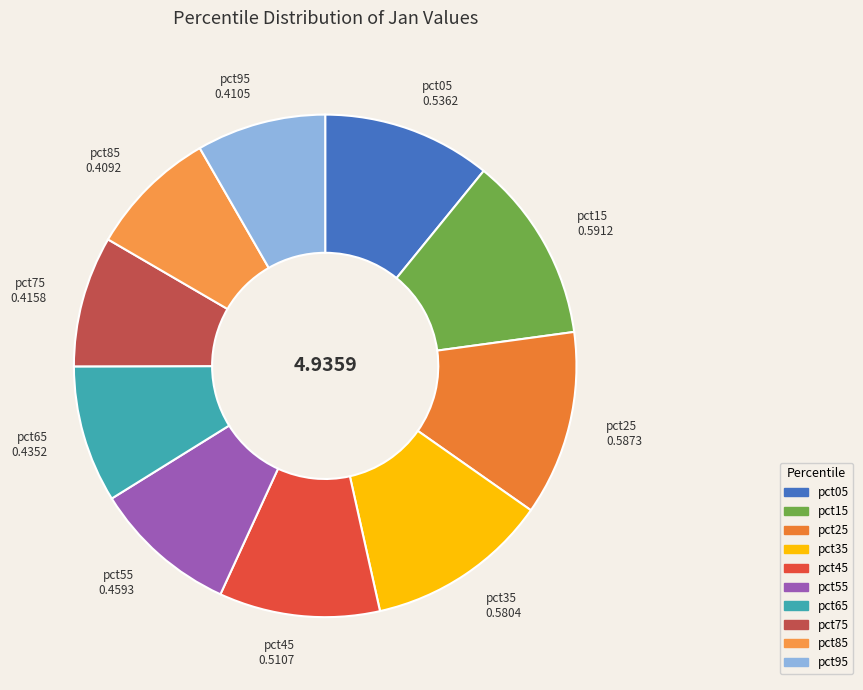

Is there any slice that represents more than half of the pie?

No